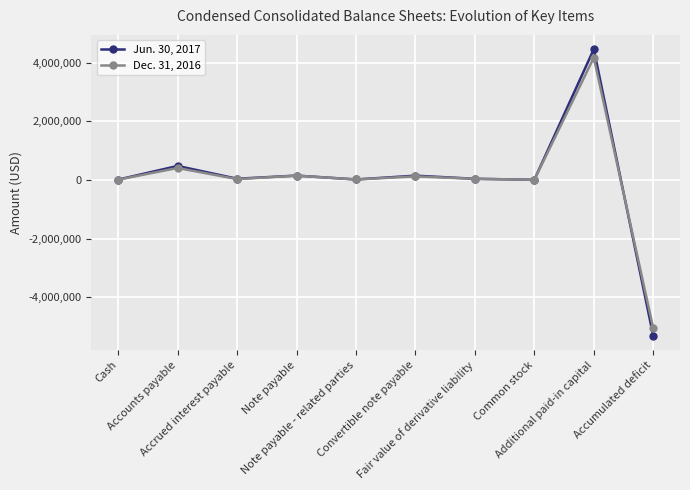

What is the maximum value for Jun. 30, 2017?

4460250